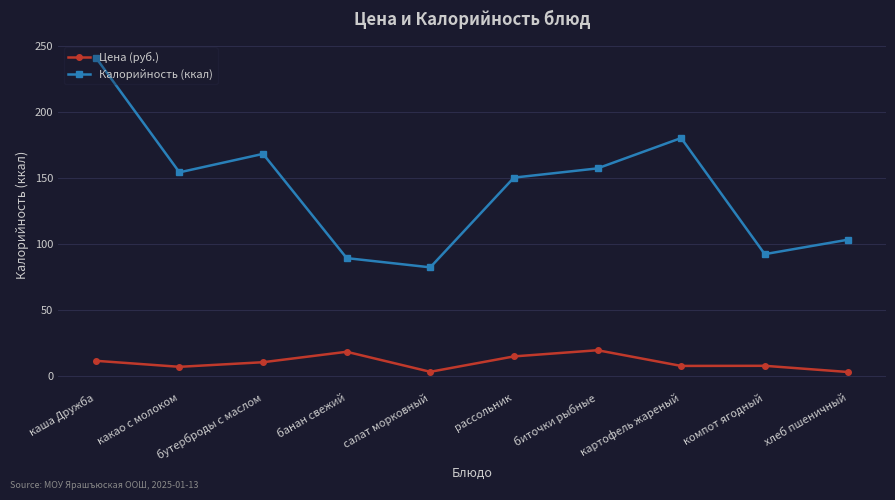

What is the label of the 6th point from the left?

рассольник